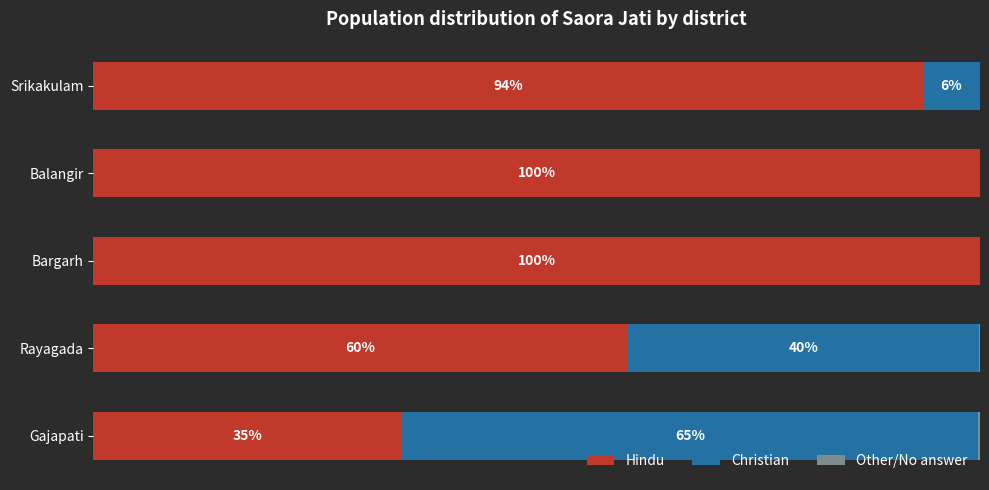

How many series are shown in this chart?

3